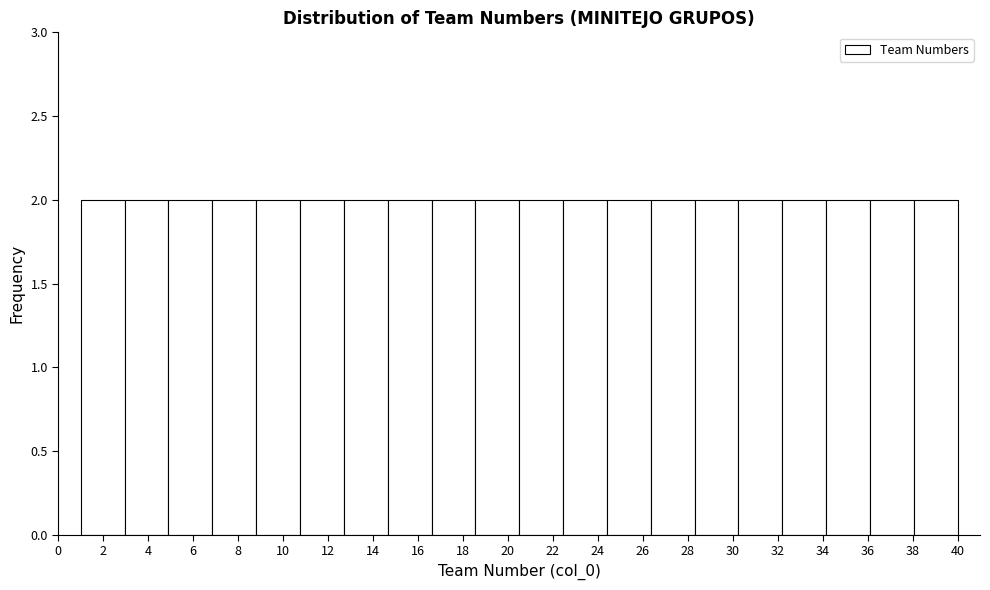

Reading left to right, transcribe this chart: for each bar, give the range it covers on the x-axis and its height. Neither the bar edges nor the heights are printed on the chart, so give them approximately, as read against the axes.

1.00 to 2.95: 2
2.95 to 4.90: 2
4.90 to 6.85: 2
6.85 to 8.80: 2
8.80 to 10.75: 2
10.75 to 12.70: 2
12.70 to 14.65: 2
14.65 to 16.60: 2
16.60 to 18.55: 2
18.55 to 20.50: 2
20.50 to 22.45: 2
22.45 to 24.40: 2
24.40 to 26.35: 2
26.35 to 28.30: 2
28.30 to 30.25: 2
30.25 to 32.20: 2
32.20 to 34.15: 2
34.15 to 36.10: 2
36.10 to 38.05: 2
38.05 to 40.00: 2